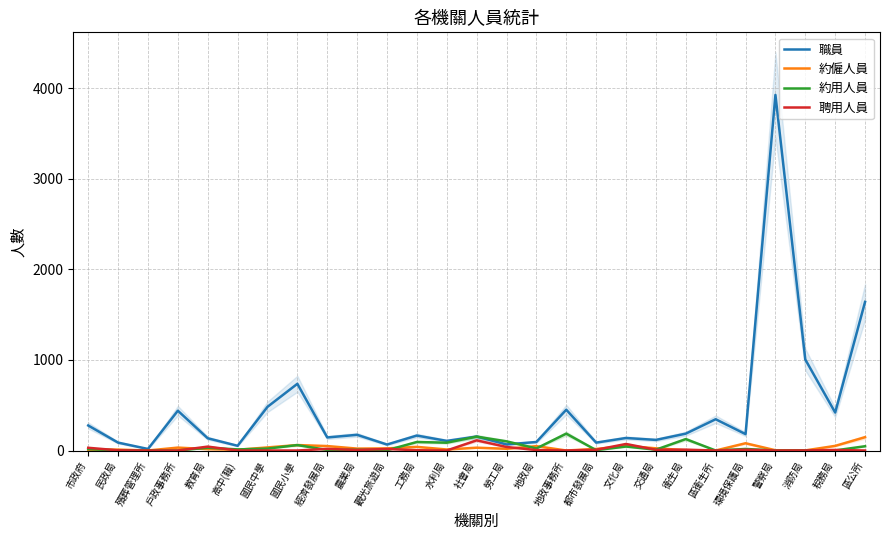

Between 戶政事務所 and 地政事務所, which is larger?

地政事務所